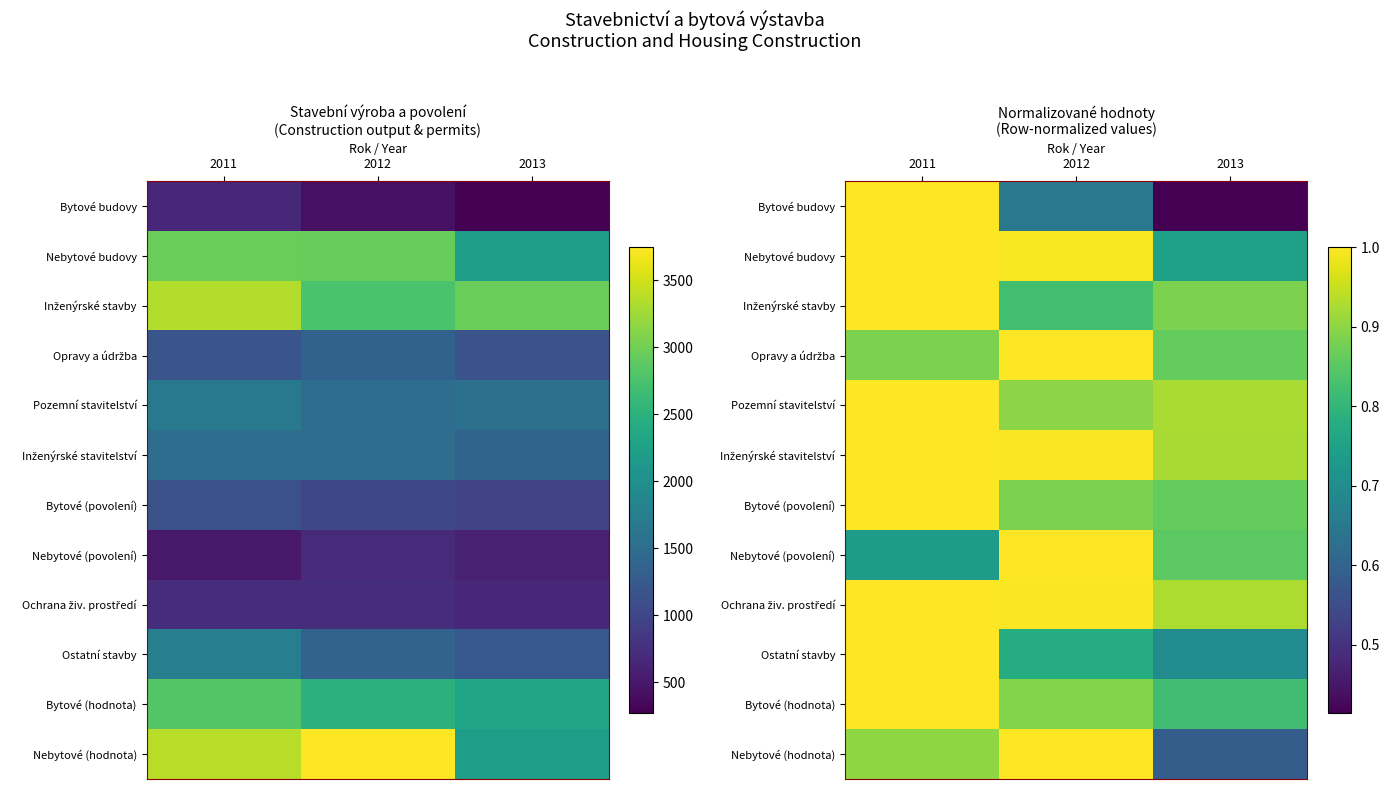

At how many categories does at least one series exceed 0?

3